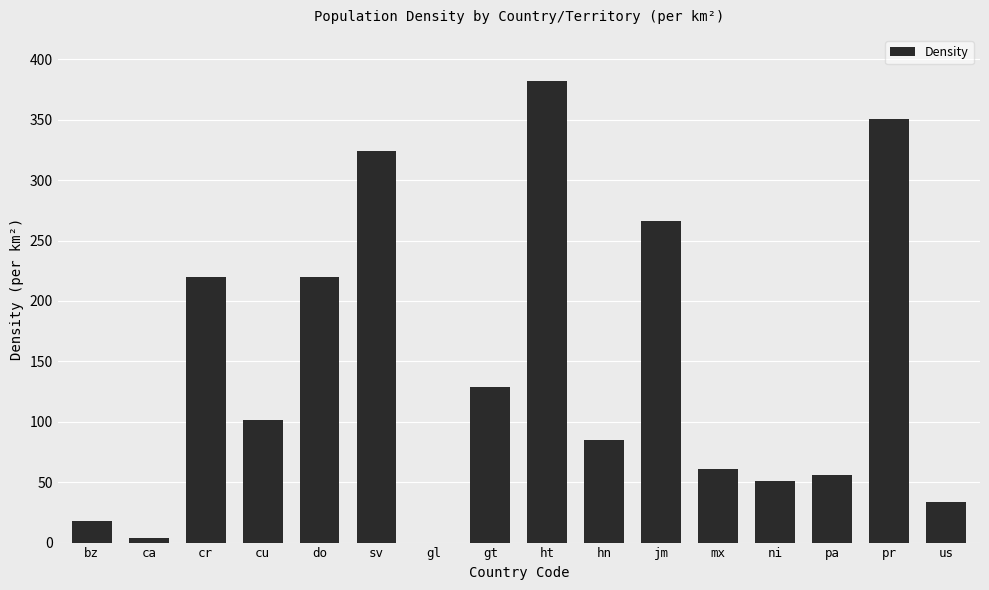

True or false: the data shows 383.2 at jm.

False